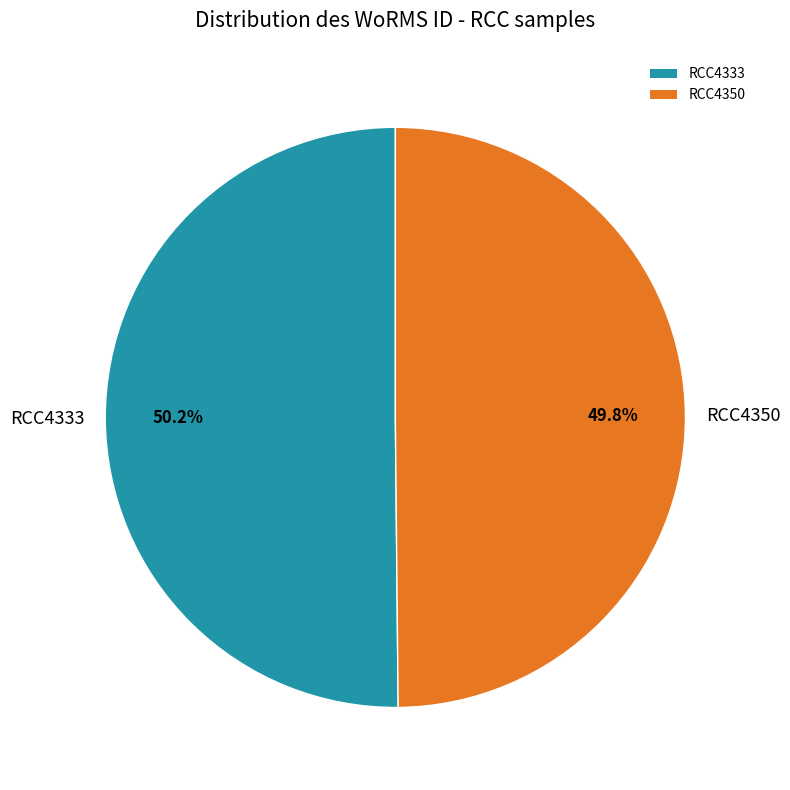

Approximately how many times larger is the value at RCC4333 compared to RCC4350?

1.0